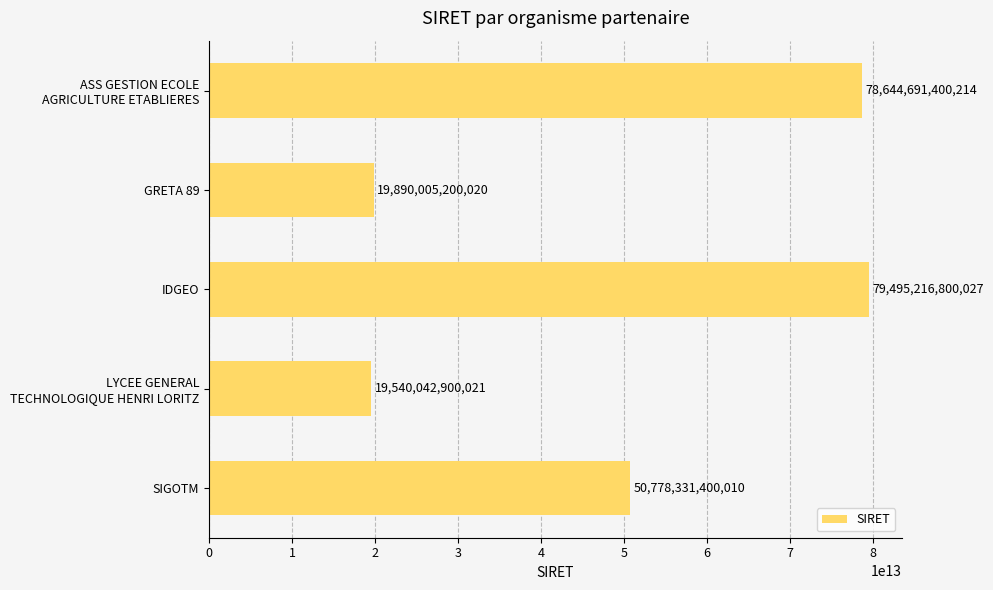

Which label corresponds to the largest value in the chart?

IDGEO